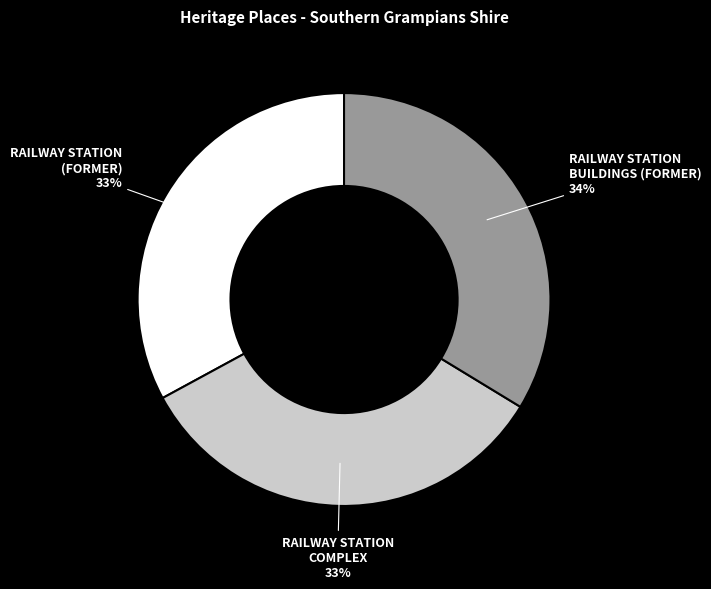

How many slices are in this pie chart?

3